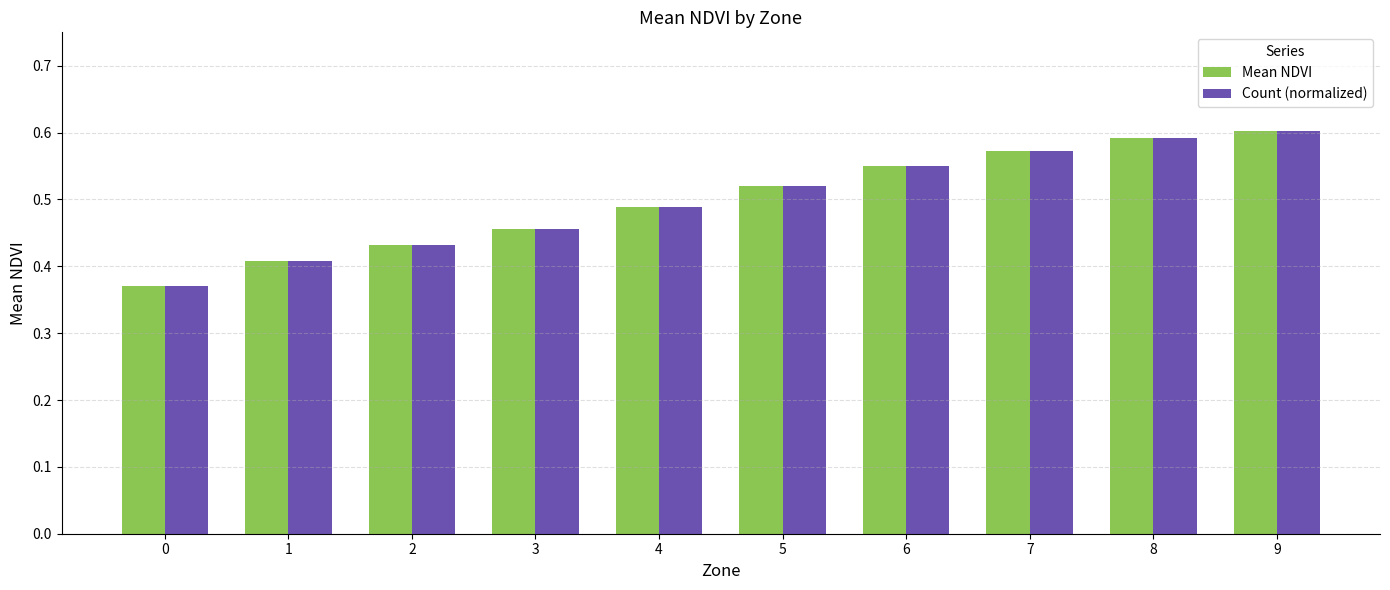

The value of Count (normalized) at 8 is 0.6. True or false?

True